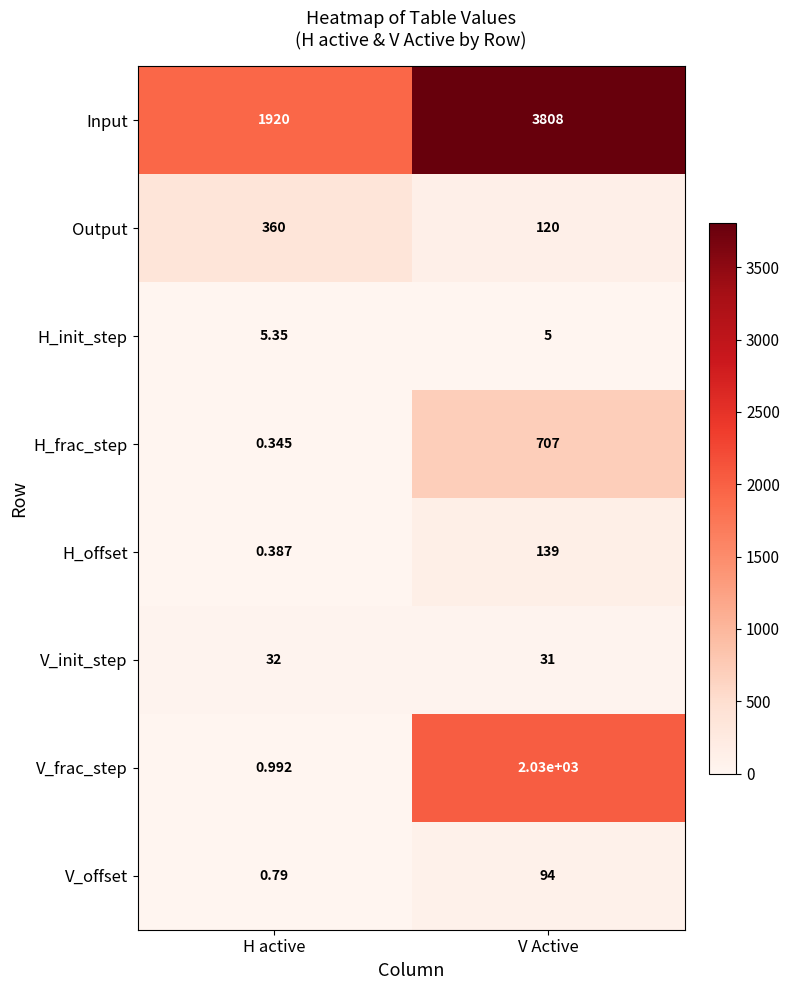

At H active, list the series in order from smallest to largest.

H_frac_step, H_offset, V_offset, V_frac_step, H_init_step, V_init_step, Output, Input